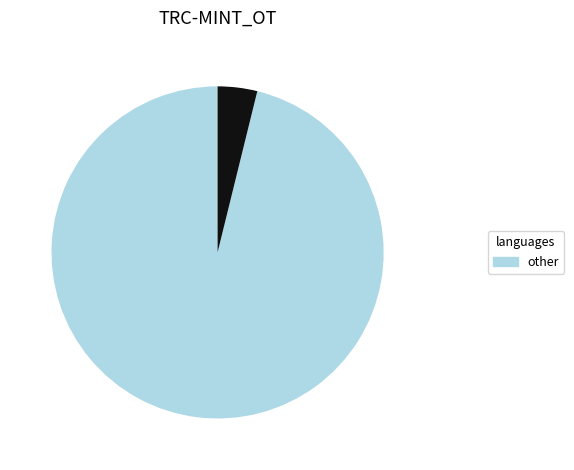

Does any single category account for the majority?

Yes